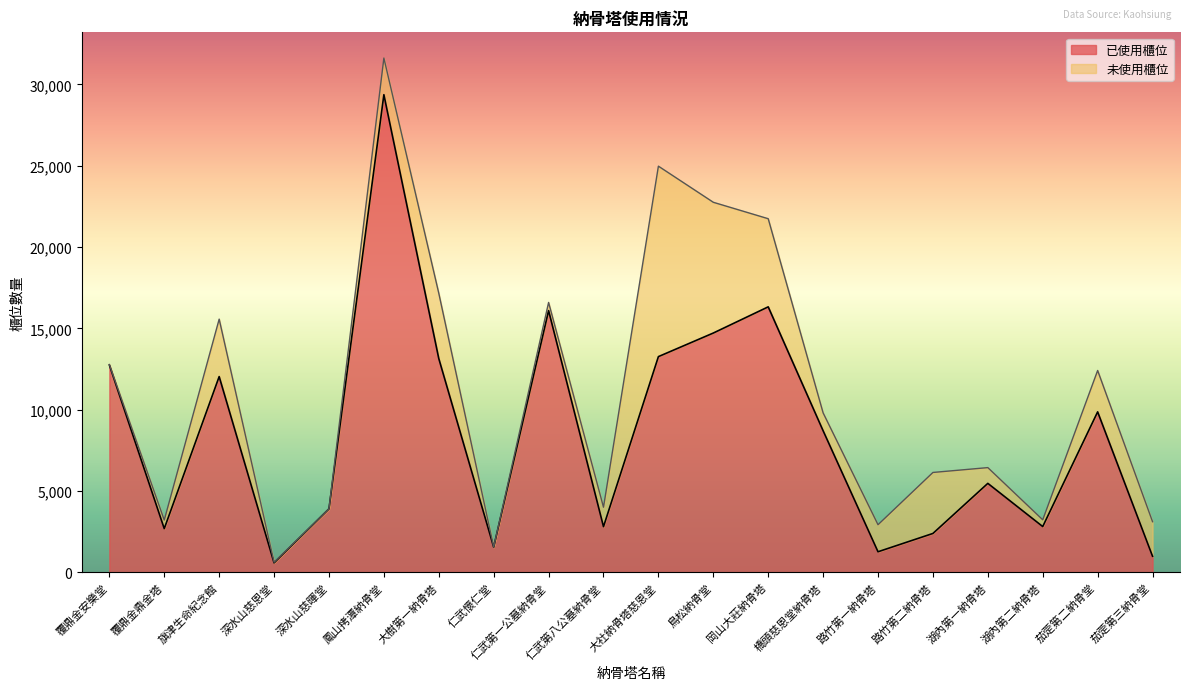

What is the smallest value displayed?

579